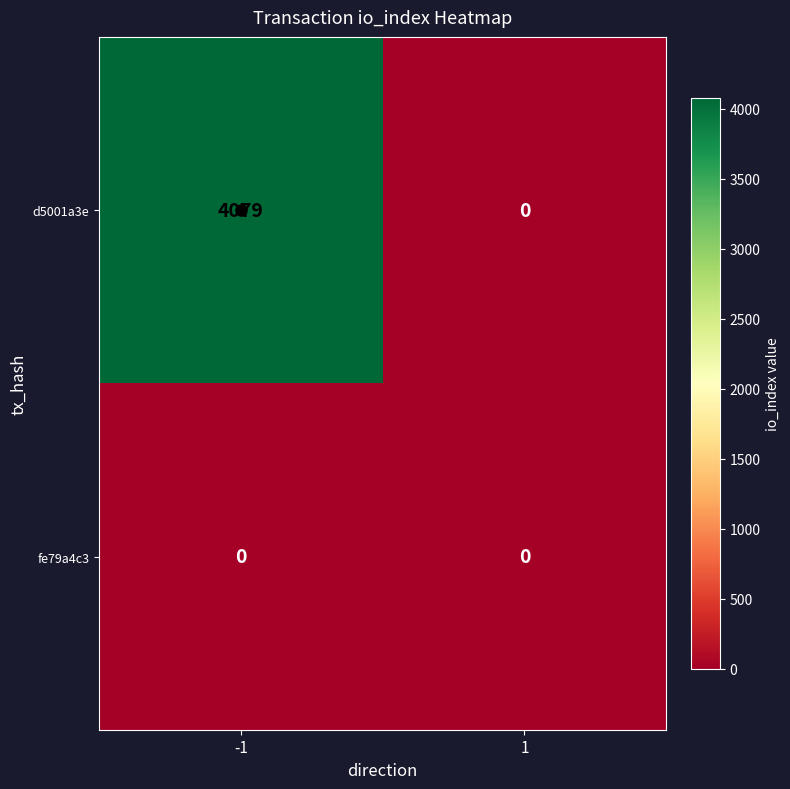

At which category is the sum across all series the highest?

-1